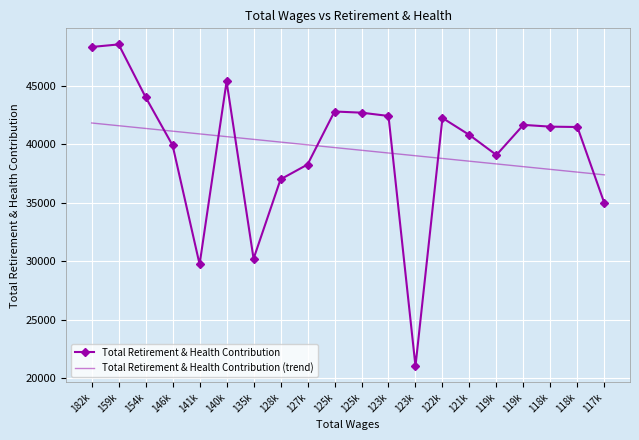

Reading left to right, extract all data points from this chart.

Total Retirement & Health Contribution: 182k=48345.0	159k=48564.0	154k=44044.0	146k=39918.0	141k=29735.0	140k=45391.0	135k=30214.0	128k=37012.0	127k=38280.0	125k=42820.0	125k=42720.0	123k=42438.0	123k=21020.0	122k=42266.0	121k=40808.0	119k=39096.0	119k=41674.0	118k=41523.0	118k=41492.0	117k=34970.0
Total Retirement & Health Contribution (trend): 182k=41836.7	159k=41603.0	154k=41369.3	146k=41135.6	141k=40901.9	140k=40668.2	135k=40434.5	128k=40200.8	127k=39967.1	125k=39733.4	125k=39499.6	123k=39265.9	123k=39032.2	122k=38798.5	121k=38564.8	119k=38331.1	119k=38097.4	118k=37863.7	118k=37630.0	117k=37396.3